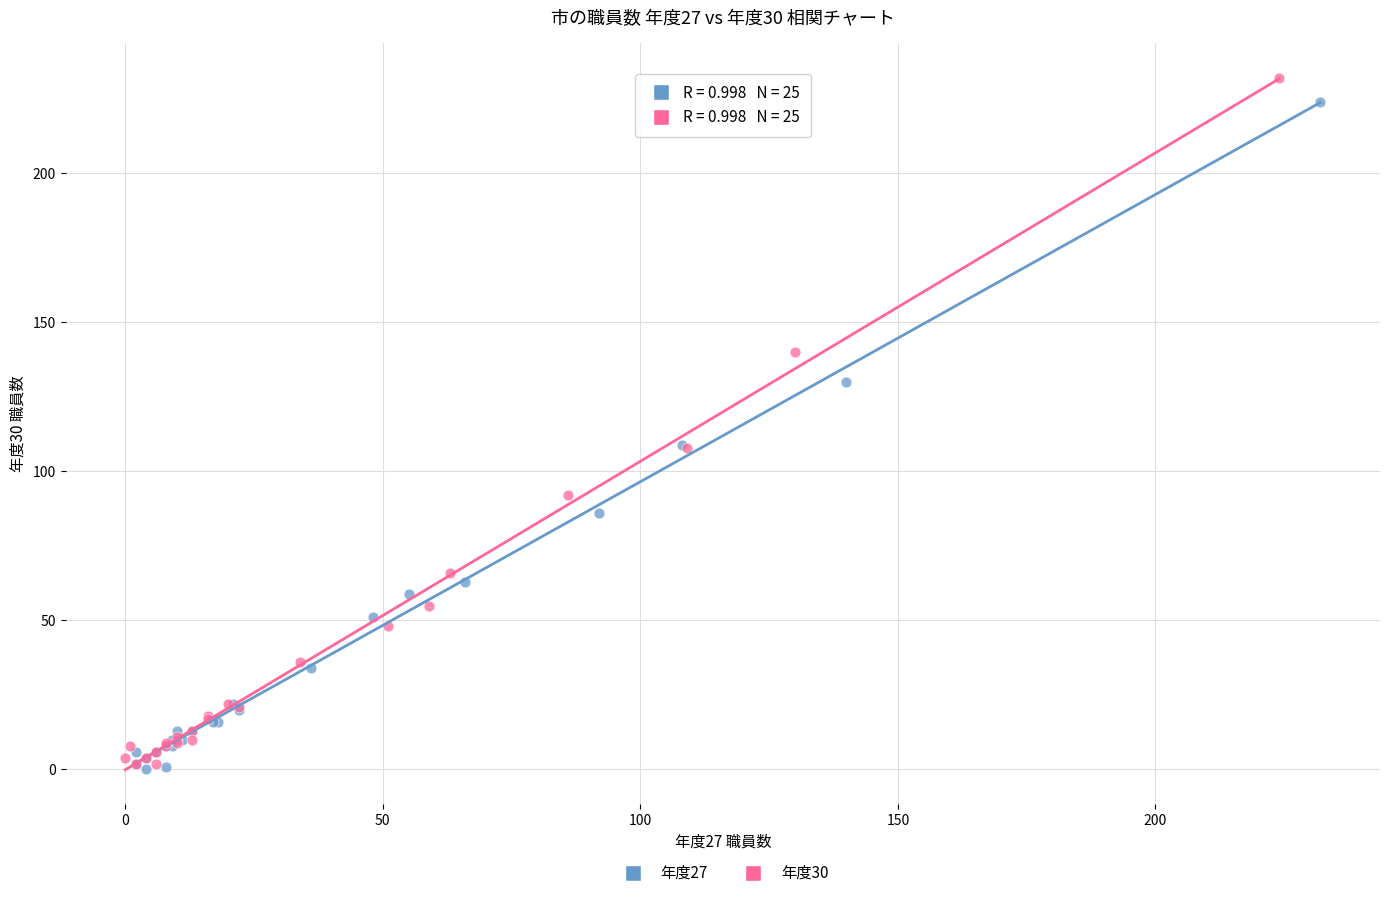

Which series has the largest Y range (max minus min)?

年度30